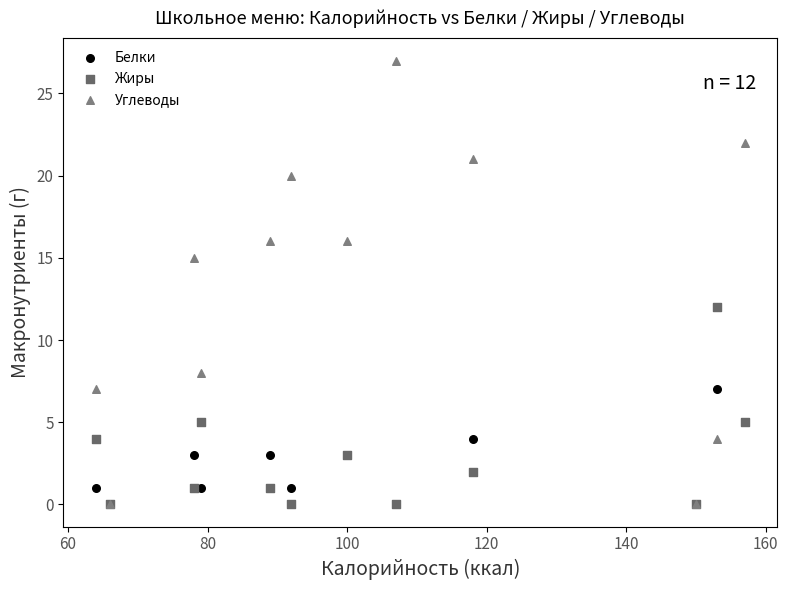

Across all series, what Y value is closest to 13?

12